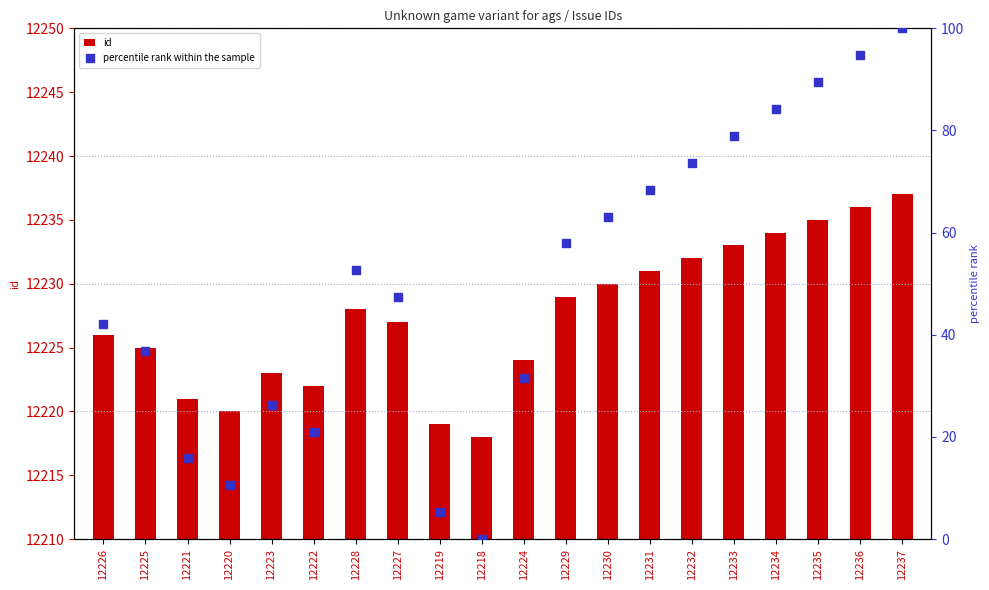

Is the value of id at 12226 greater than the value of percentile rank within the sample at 12221?

Yes